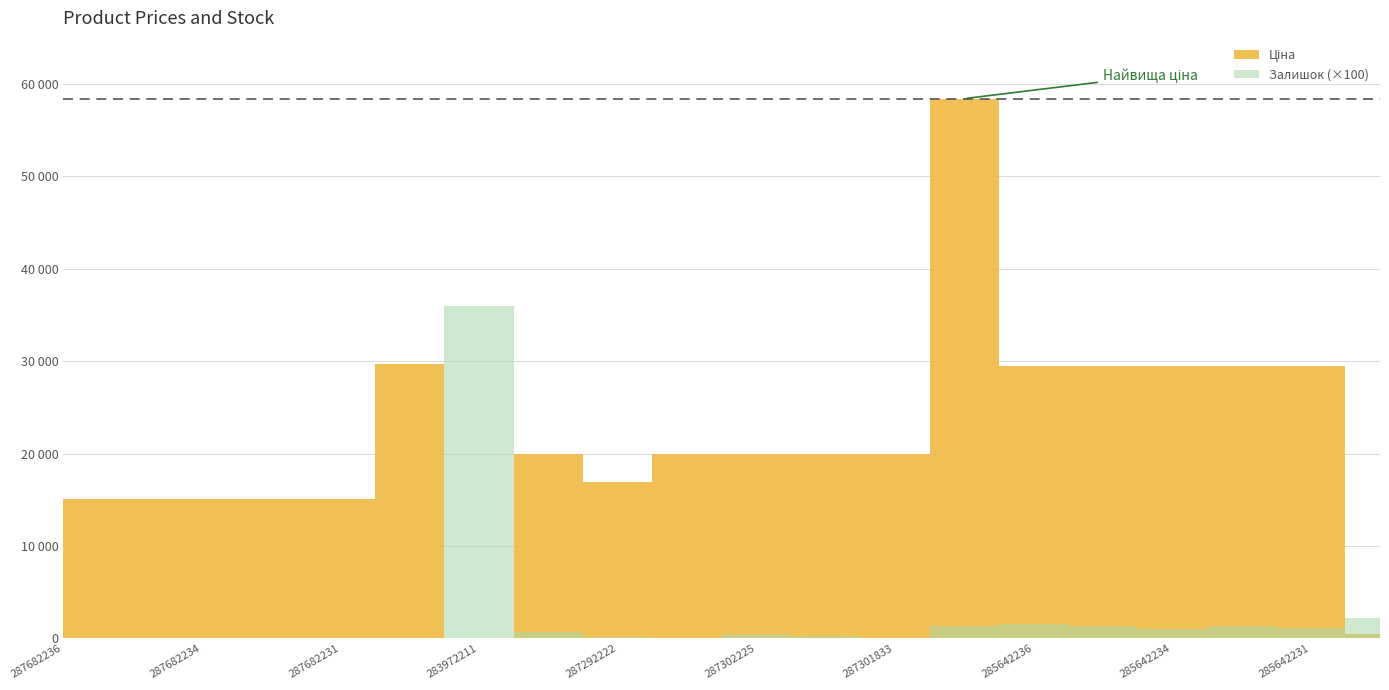

At 285642233, list the series in order from smallest to largest.

Залишок, Ціна